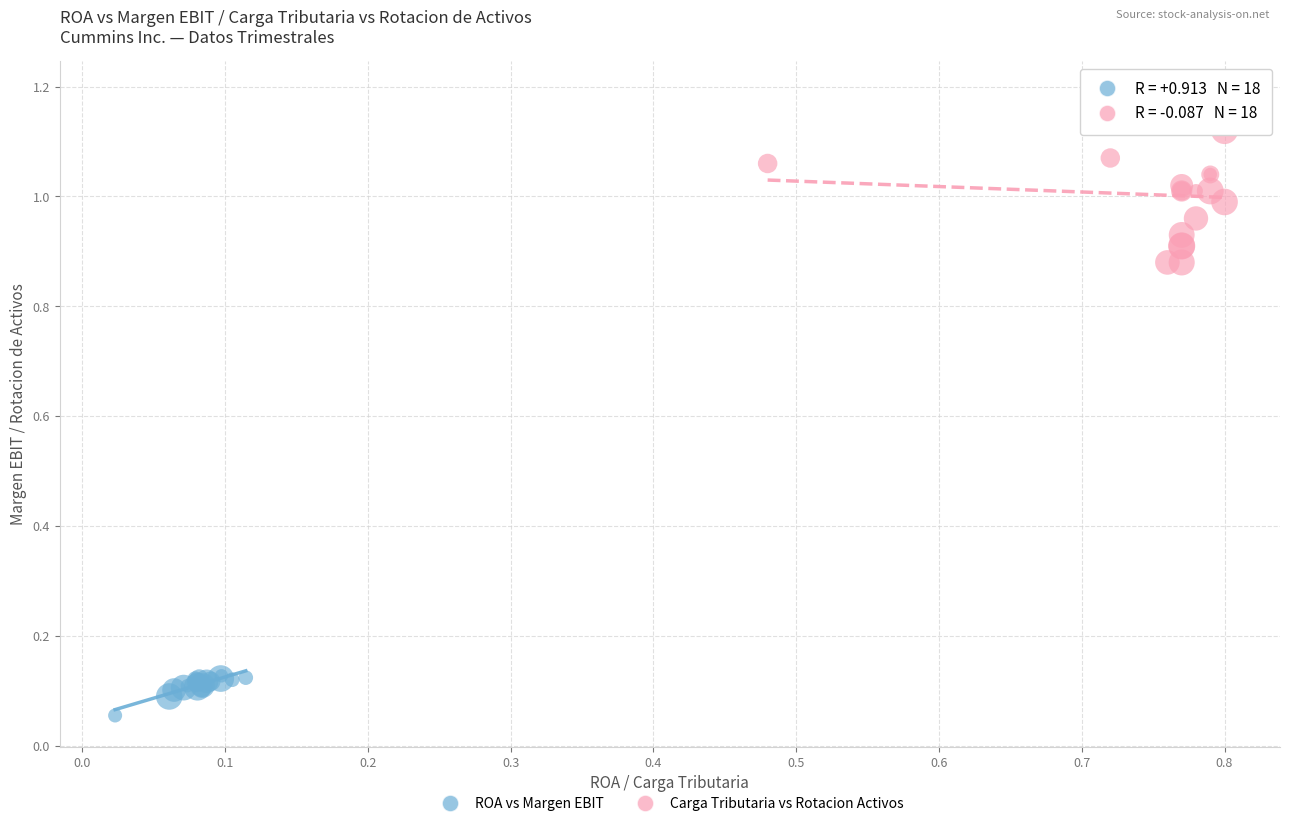

Which series contains the lowest Y value?

ROA vs Margen EBIT